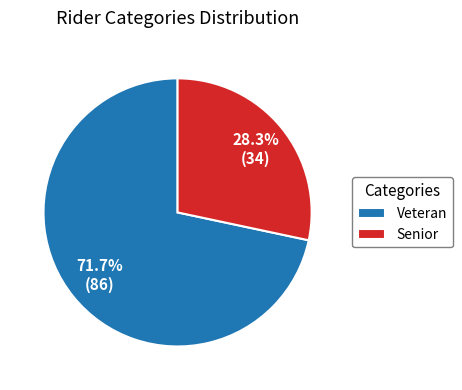

How many slices are in this pie chart?

2